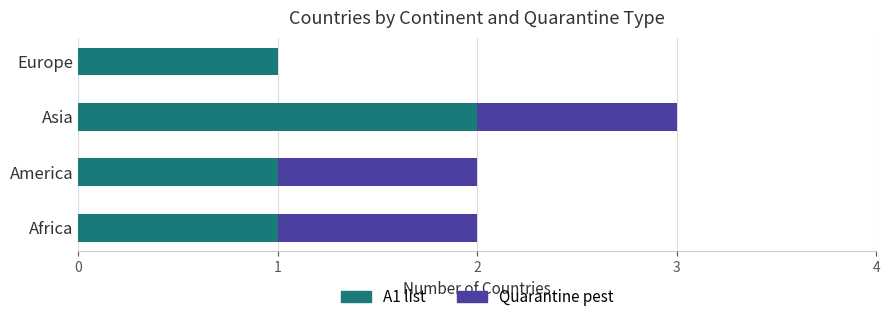

True or false: A1 list has a value of 2 at America.

False